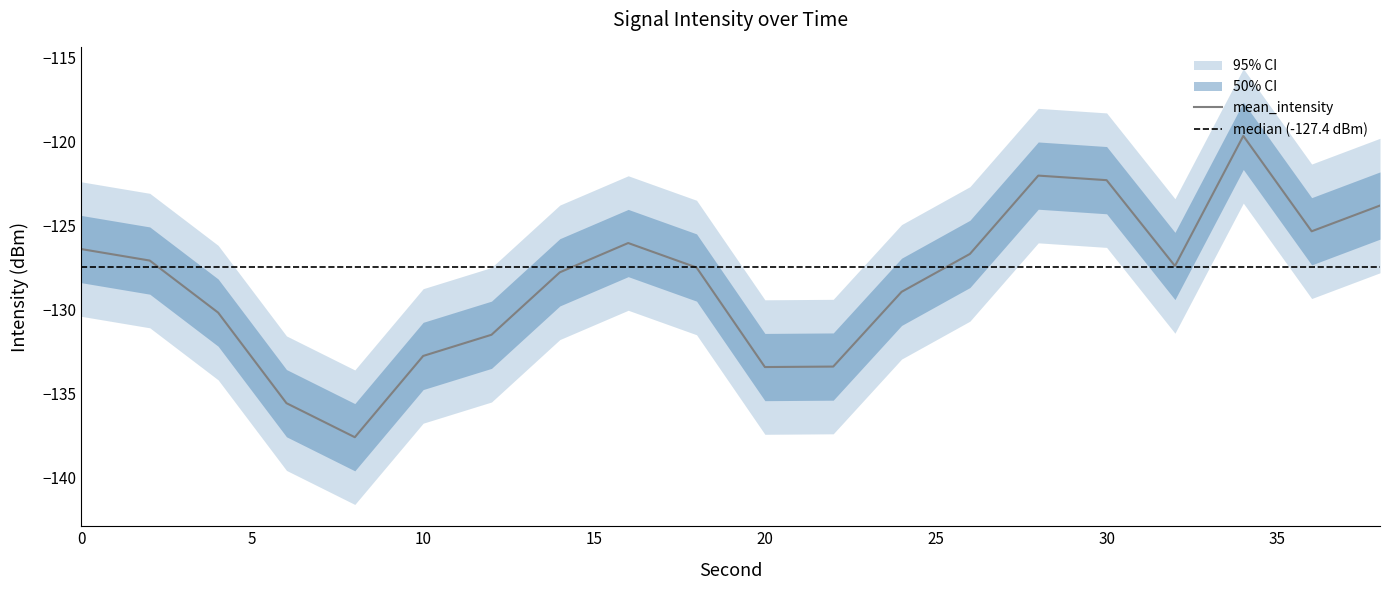

Which series has the largest total across all categories?

outer_upper